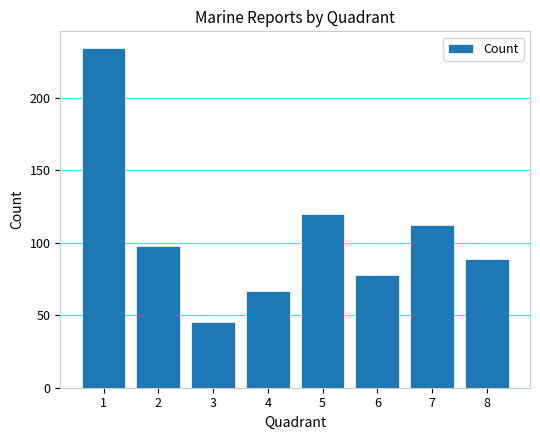

What is the value of the 7th bar from the left?

112